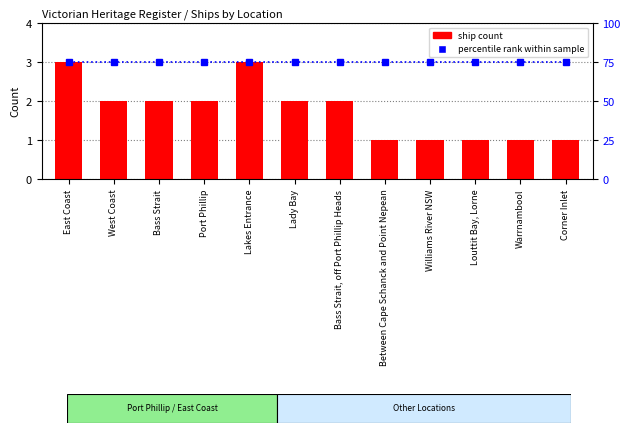

Between East Coast and Lady Bay, which series saw the biggest shift?

ship count